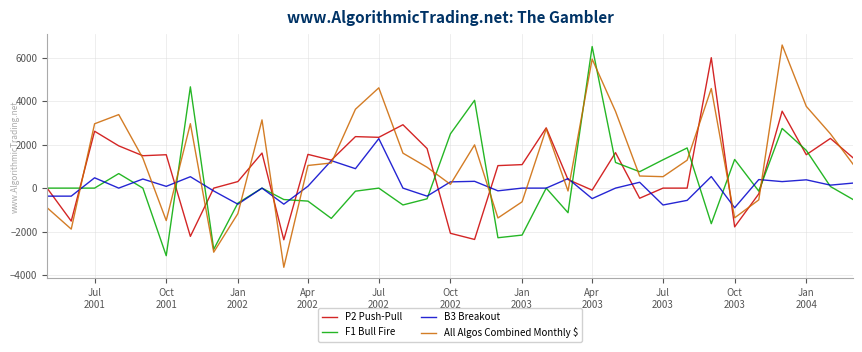

What is the lowest value of the All Algos Combined Monthly $ series?

-3637.2